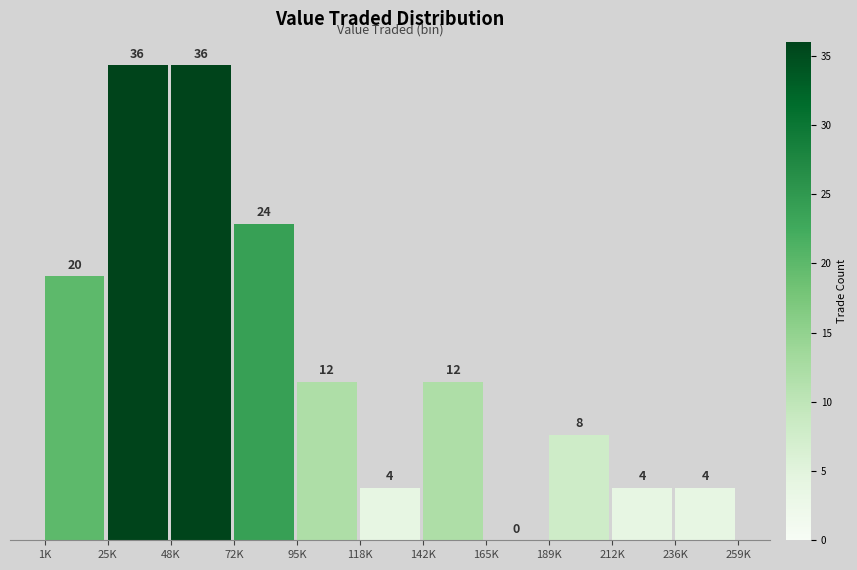

Reading left to right, extract all data points from this chart.

1K=20	25K=36	48K=36	72K=24	95K=12	118K=4	142K=12	165K=0	189K=8	212K=4	236K=4